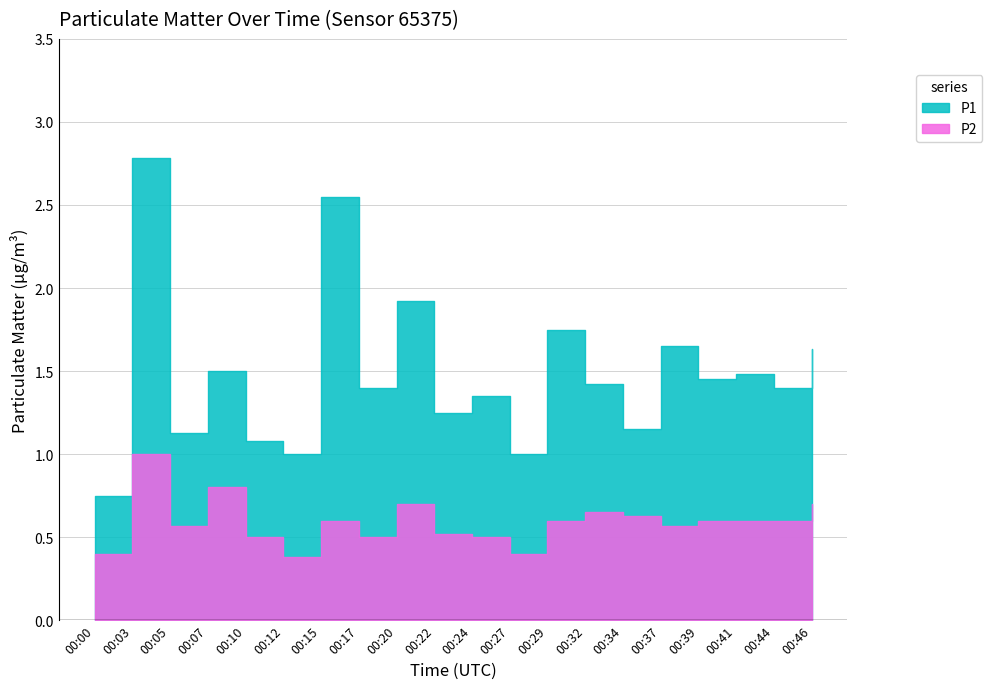

At which category is the sum across all series the highest?

00:03